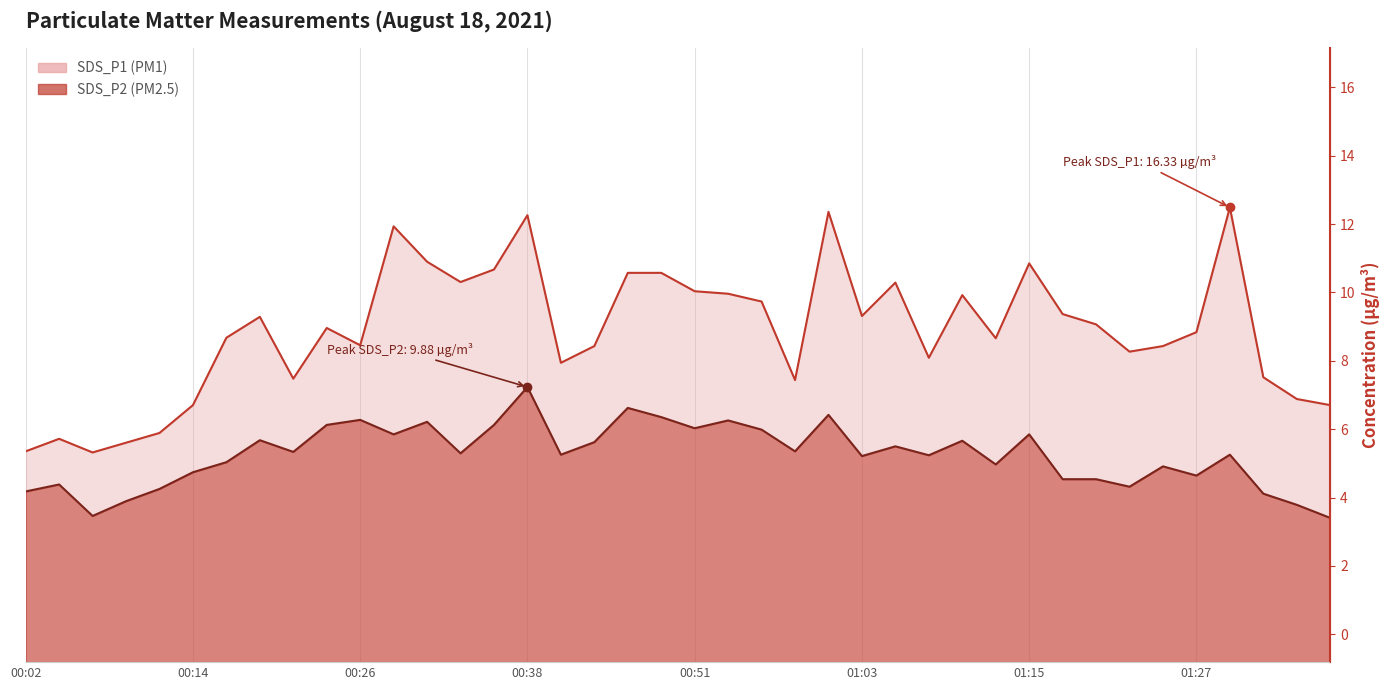

List the series in order of their peak value, lowest first.

SDS_P2 line, SDS_P1 line